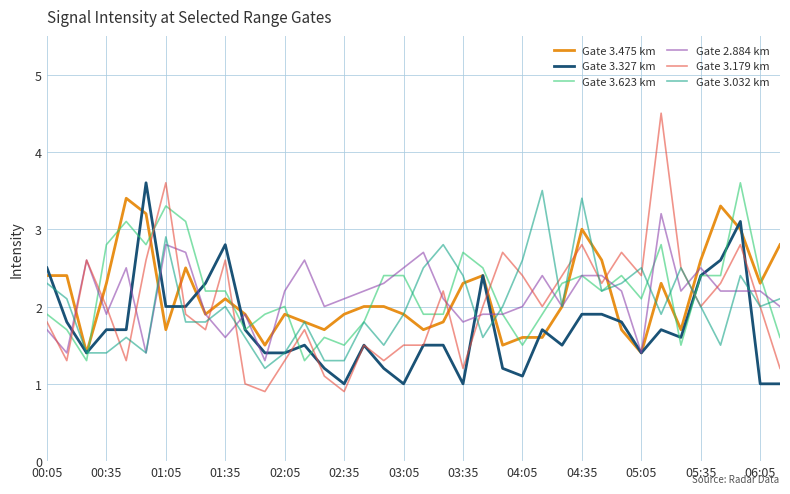

True or false: Gate 3.179 km and Gate 3.475 km cross at least once.

True